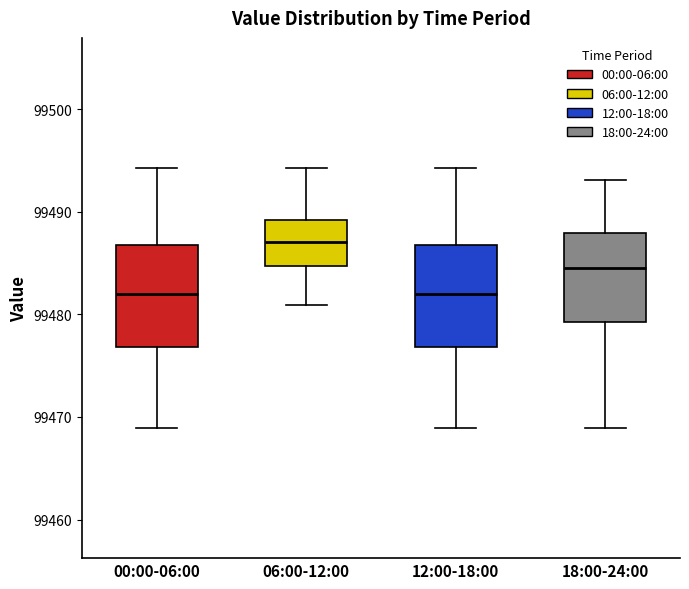

Where does the upper whisker of the box for 12:00-18:00 end on the y-axis? The values are not printed on the chart, so give them approximately, as read against the axis.

99494